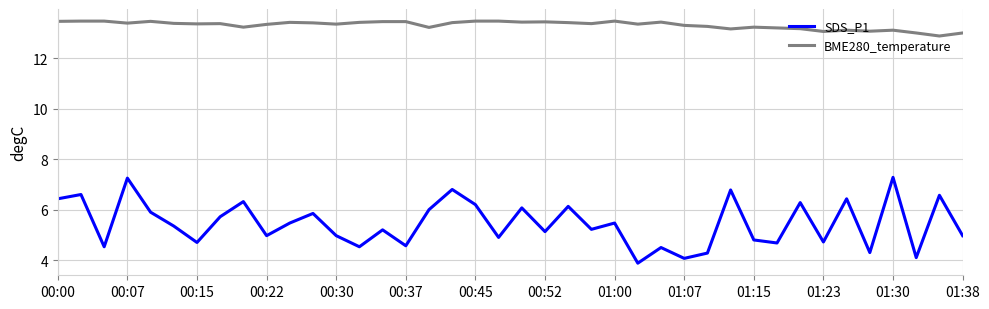

What is the maximum value for SDS_P1?

7.3